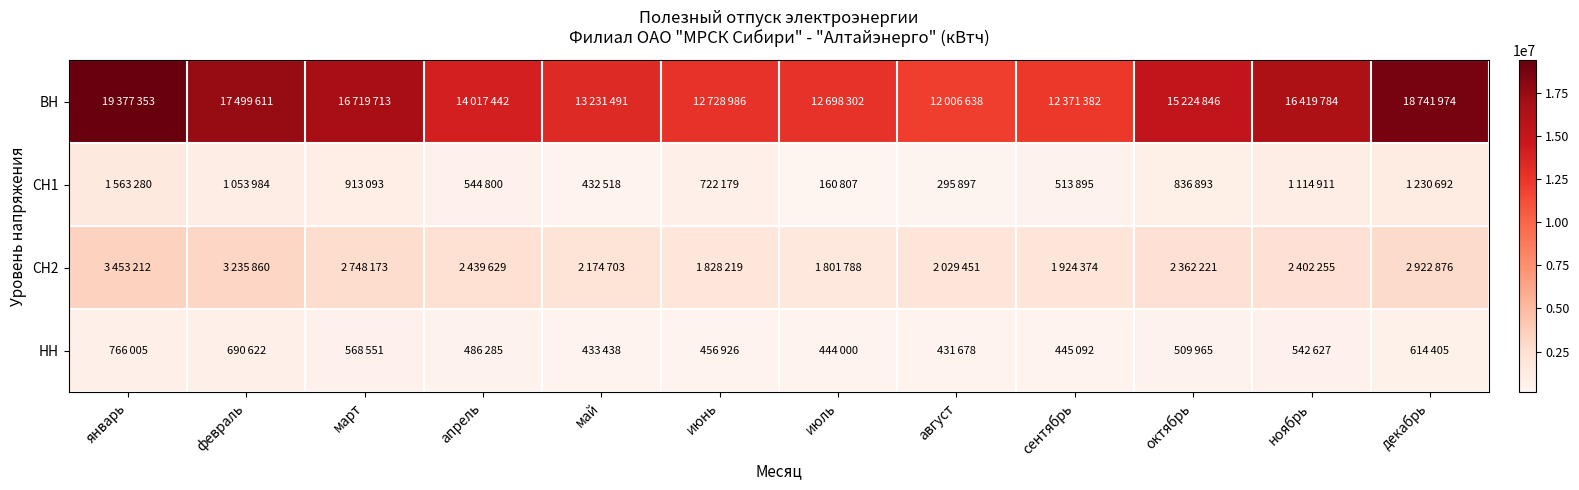

What is the minimum value shown in the chart?

160807